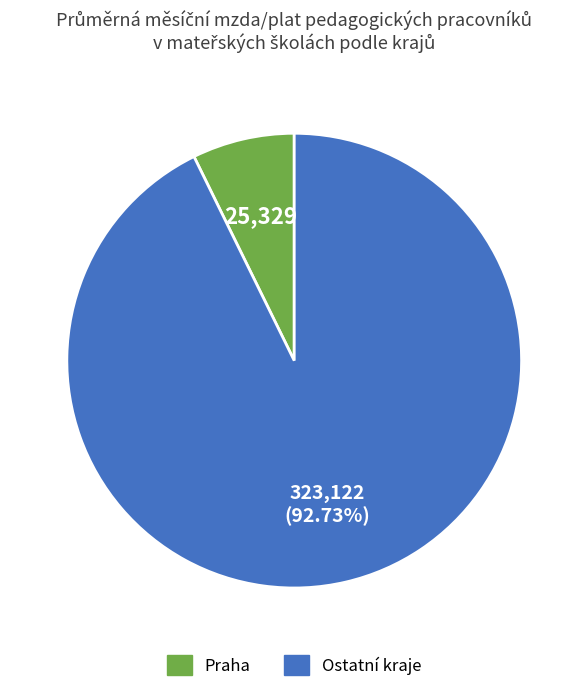

Count the number of slices in the pie.

2